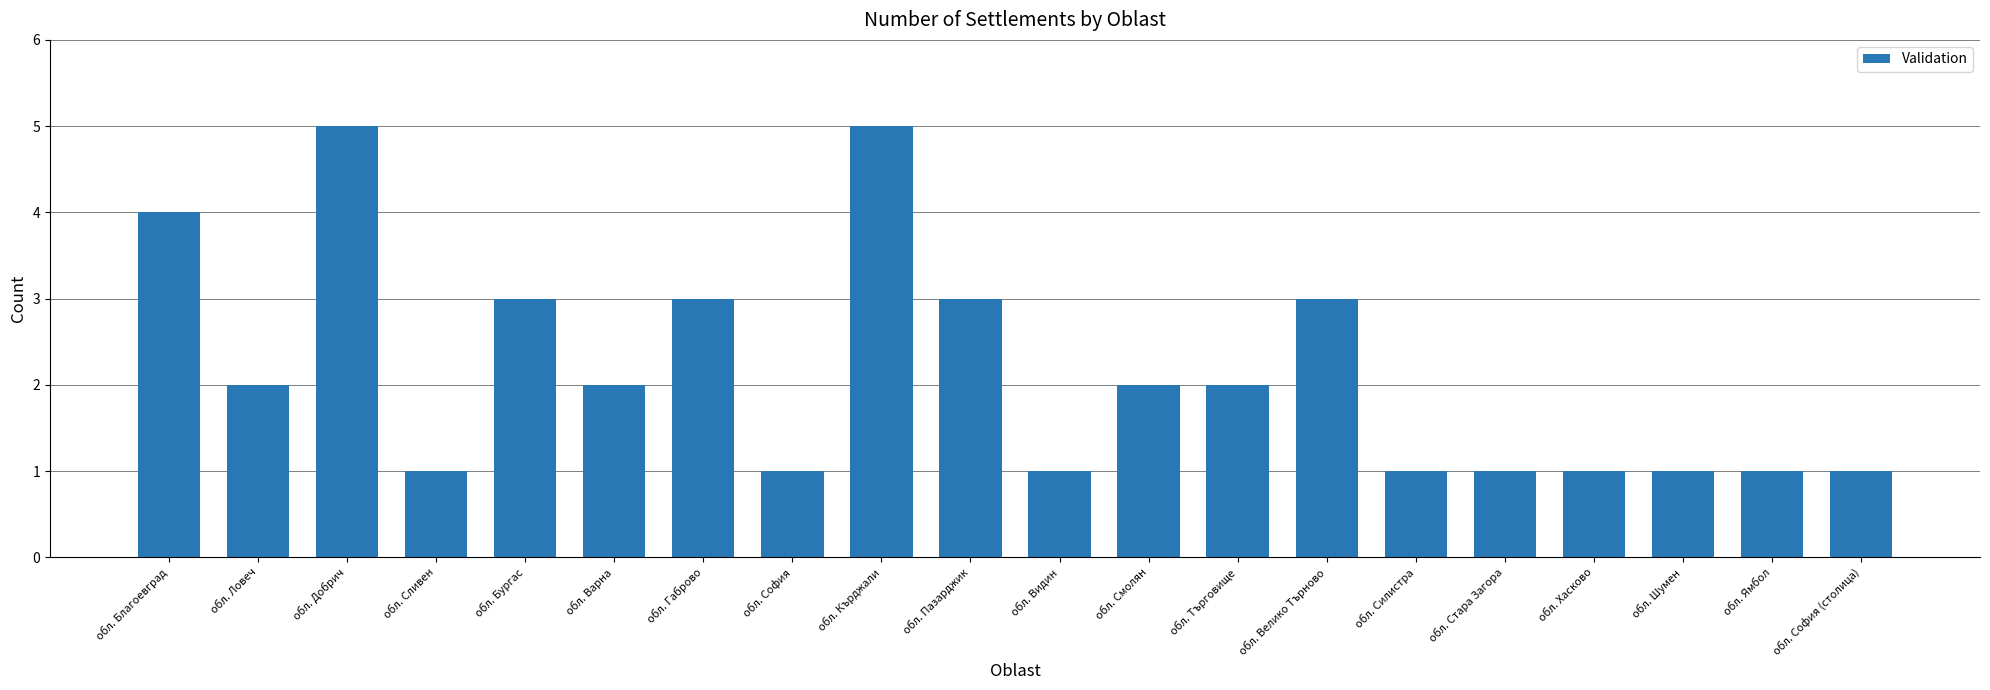

How many distinct data groups are displayed?

1